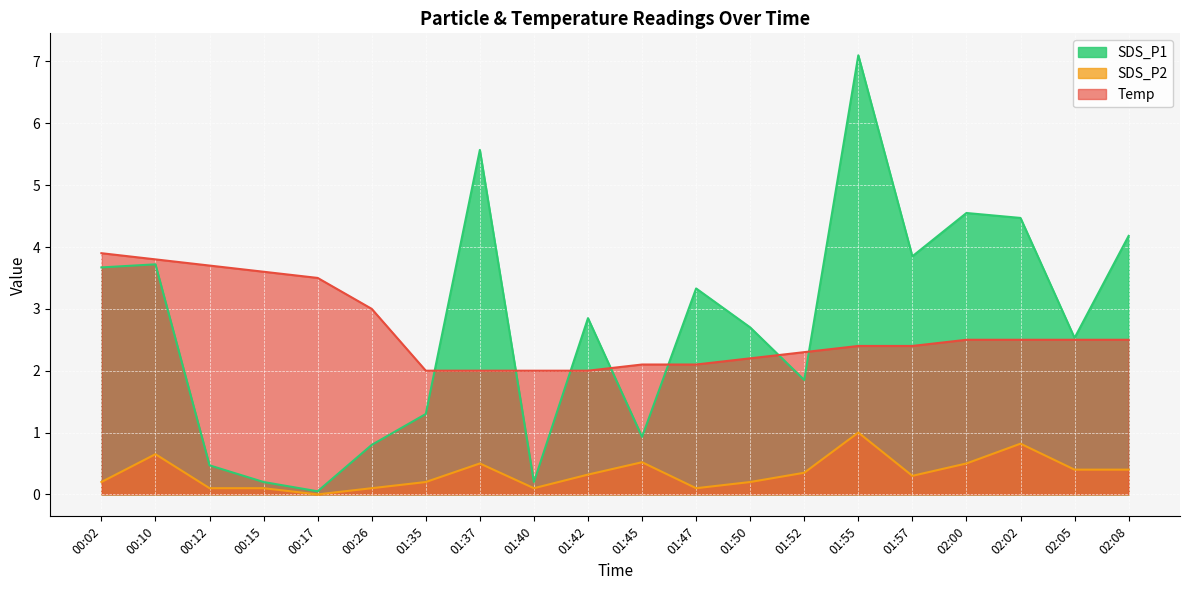

How many values in the Temp series exceed 2?

16